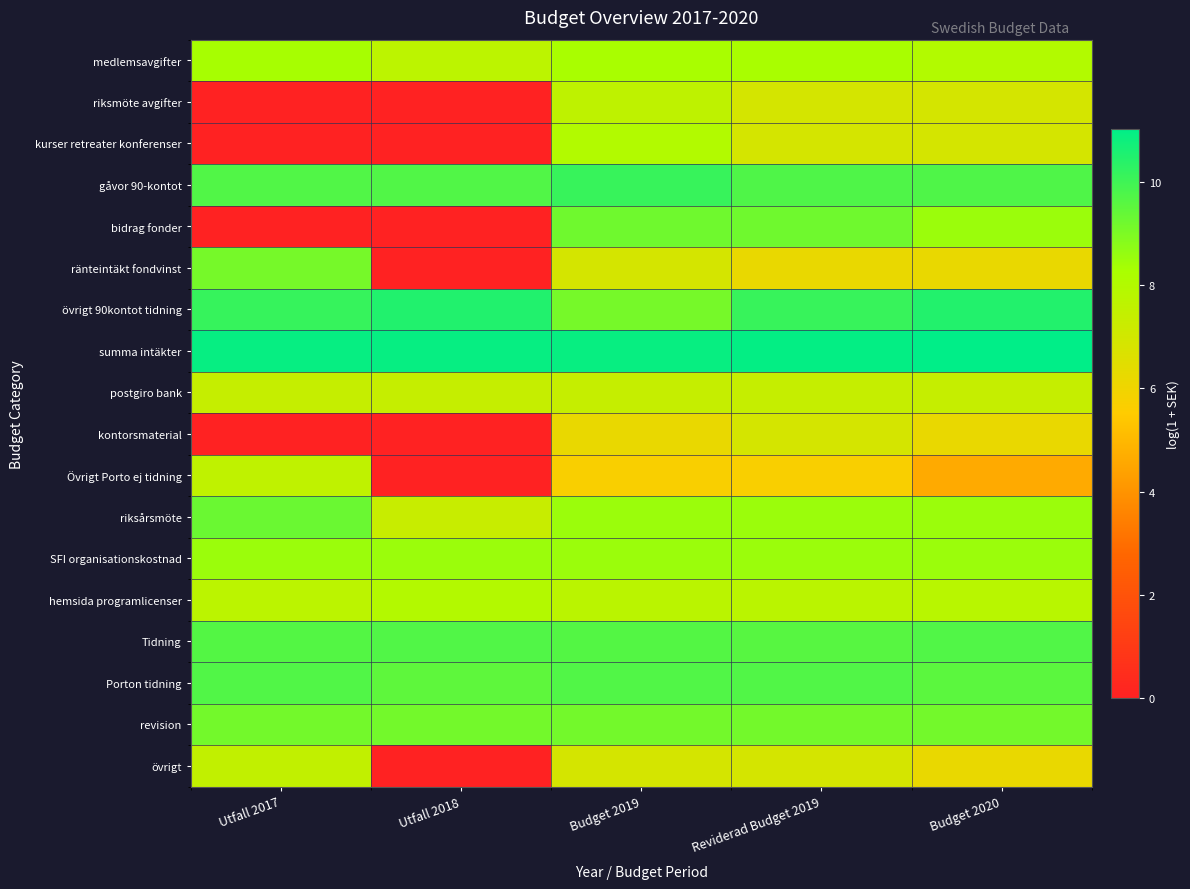

Reading left to right, list all the values displayed in this chart.

medlemsavgifter: Utfall 2017=8.3	Utfall 2018=7.7	Budget 2019=8.3	Reviderad Budget 2019=8.3	Budget 2020=8.0
riksmöte avgifter: Utfall 2017=0.0	Utfall 2018=0.0	Budget 2019=7.6	Reviderad Budget 2019=6.9	Budget 2020=6.9
kurser retreater konferenser: Utfall 2017=0.0	Utfall 2018=0.0	Budget 2019=8.0	Reviderad Budget 2019=6.9	Budget 2020=6.9
gåvor 90-kontot: Utfall 2017=9.7	Utfall 2018=9.7	Budget 2019=10.1	Reviderad Budget 2019=9.7	Budget 2020=9.7
bidrag fonder: Utfall 2017=0.0	Utfall 2018=0.0	Budget 2019=9.2	Reviderad Budget 2019=9.2	Budget 2020=8.5
ränteintäkt fondvinst: Utfall 2017=9.1	Utfall 2018=0.0	Budget 2019=6.9	Reviderad Budget 2019=6.2	Budget 2020=6.2
övrigt 90kontot tidning: Utfall 2017=10.2	Utfall 2018=10.5	Budget 2019=9.1	Reviderad Budget 2019=10.1	Budget 2020=10.5
summa intäkter: Utfall 2017=10.9	Utfall 2018=10.9	Budget 2019=10.9	Reviderad Budget 2019=11.0	Budget 2020=11.0
postgiro bank: Utfall 2017=7.4	Utfall 2018=7.4	Budget 2019=7.4	Reviderad Budget 2019=7.4	Budget 2020=7.4
kontorsmaterial: Utfall 2017=0.0	Utfall 2018=0.0	Budget 2019=6.2	Reviderad Budget 2019=6.9	Budget 2020=6.2
Övrigt Porto ej tidning: Utfall 2017=7.6	Utfall 2018=0.0	Budget 2019=5.7	Reviderad Budget 2019=5.7	Budget 2020=4.6
riksårsmöte: Utfall 2017=9.3	Utfall 2018=7.3	Budget 2019=8.5	Reviderad Budget 2019=8.5	Budget 2020=8.5
SFI organisationskostnad: Utfall 2017=8.5	Utfall 2018=8.5	Budget 2019=8.5	Reviderad Budget 2019=8.5	Budget 2020=8.5
hemsida programlicenser: Utfall 2017=7.7	Utfall 2018=8.0	Budget 2019=7.7	Reviderad Budget 2019=7.7	Budget 2020=7.8
Tidning: Utfall 2017=9.7	Utfall 2018=9.7	Budget 2019=9.7	Reviderad Budget 2019=9.6	Budget 2020=9.7
Porton tidning: Utfall 2017=9.7	Utfall 2018=9.5	Budget 2019=9.7	Reviderad Budget 2019=9.7	Budget 2020=9.5
revision: Utfall 2017=9.1	Utfall 2018=9.1	Budget 2019=9.1	Reviderad Budget 2019=9.1	Budget 2020=9.1
övrigt: Utfall 2017=7.5	Utfall 2018=0.0	Budget 2019=6.9	Reviderad Budget 2019=6.9	Budget 2020=6.2